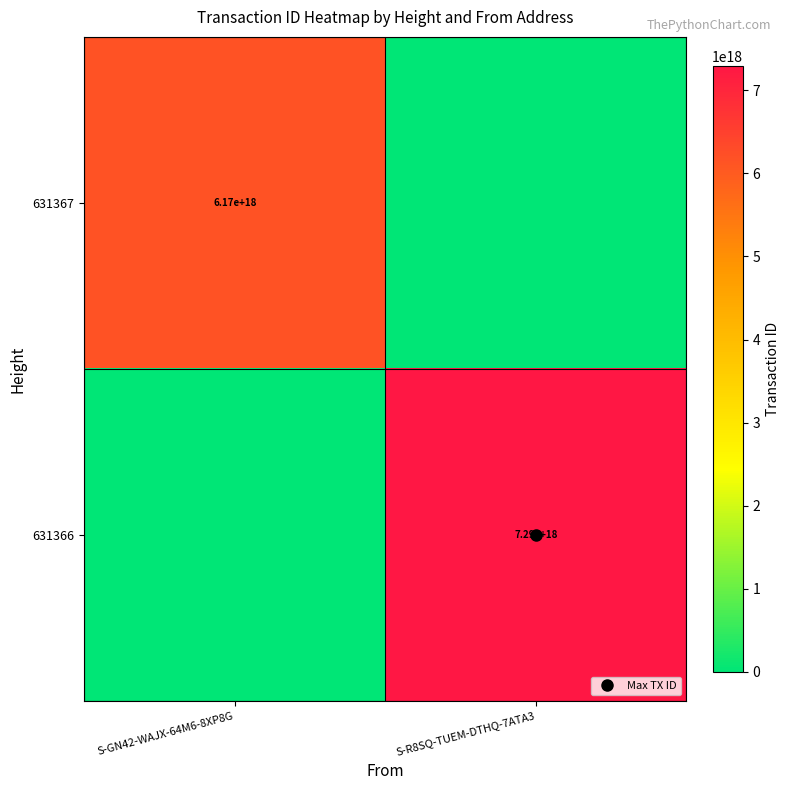

Between S-GN42-WAJX-64M6-8XP8G and S-R8SQ-TUEM-DTHQ-7ATA3, which series saw the biggest shift?

631366